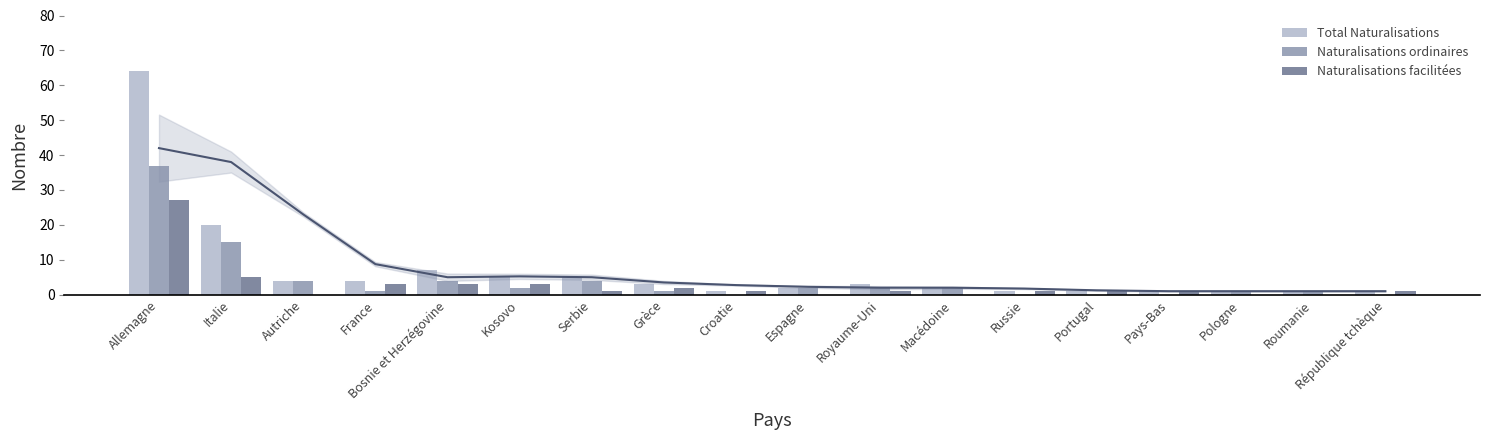

Which has a higher value, Russie or Roumanie?

Russie